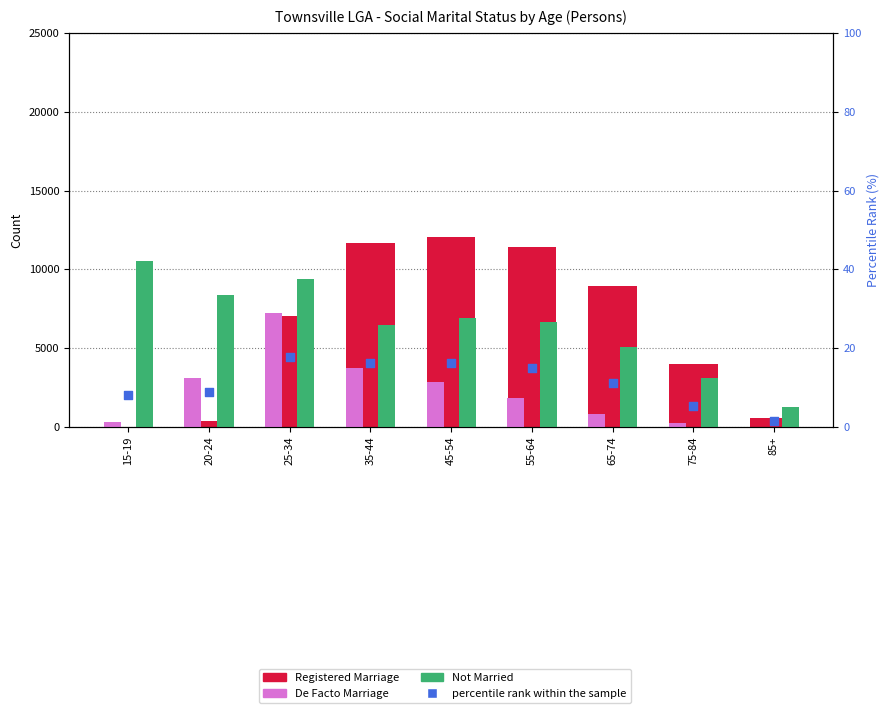

What are all the series names shown in the legend?

Registered Marriage, De Facto Marriage, Not Married, percentile rank within the sample